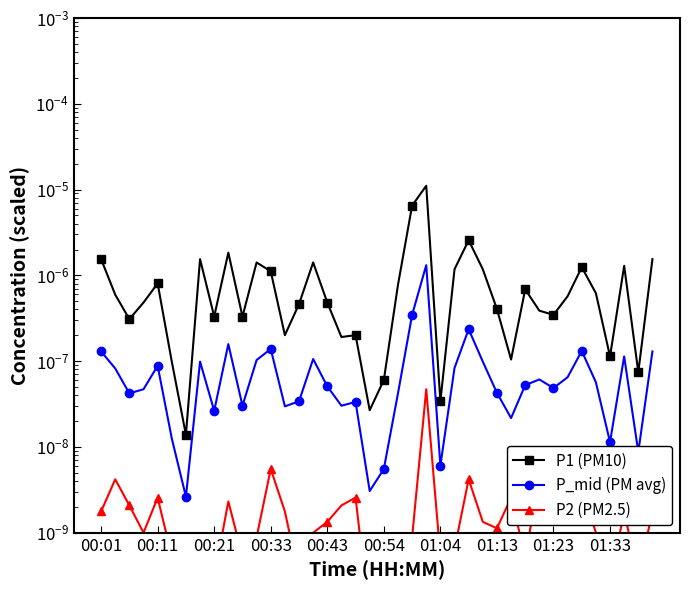

Which series has the largest total across all categories?

P1 (PM10)